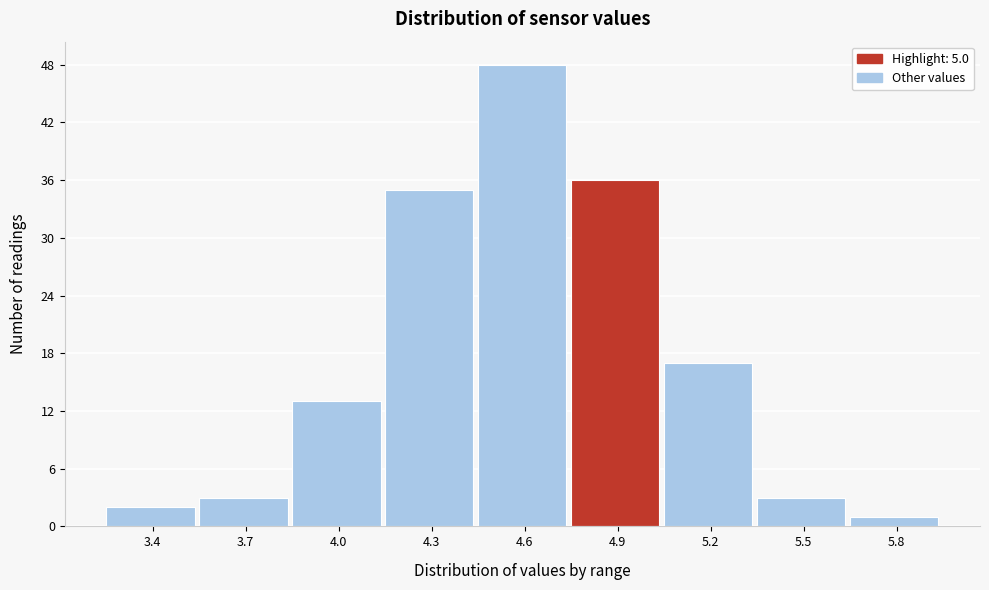

Reading right to left, transcribe all the data shown in this chart.

5.8=1	5.5=3	5.2=17	4.9=36	4.6=48	4.3=35	4.0=13	3.7=3	3.4=2